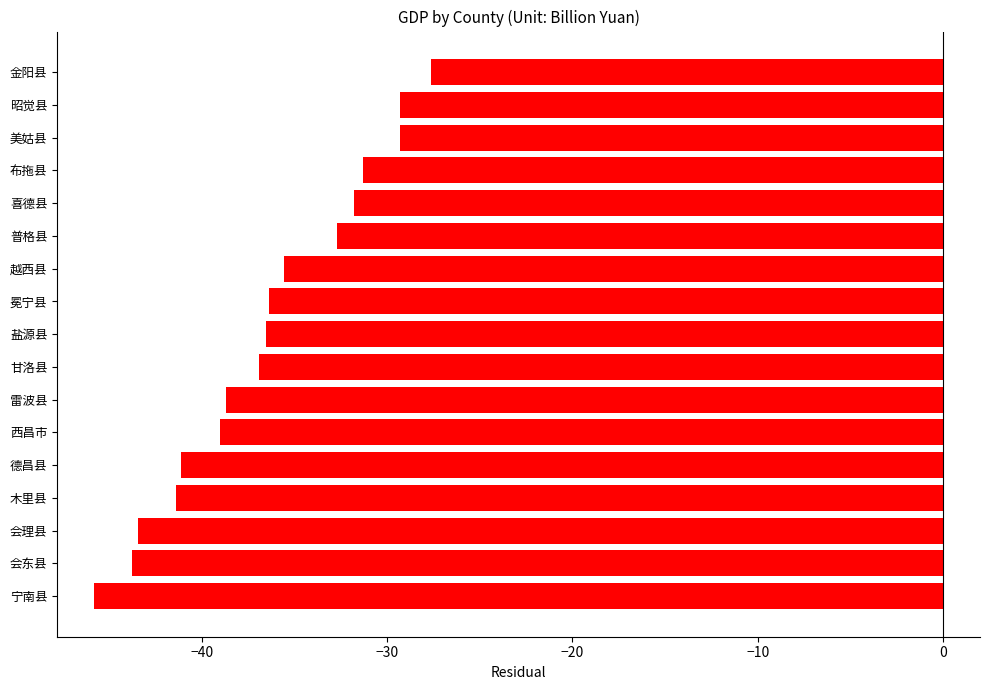

What is the smallest value displayed?

-45.8